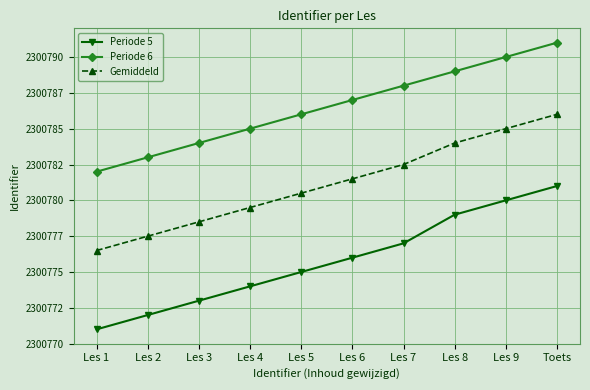

True or false: Gemiddeld and Periode 6 cross at least once.

False